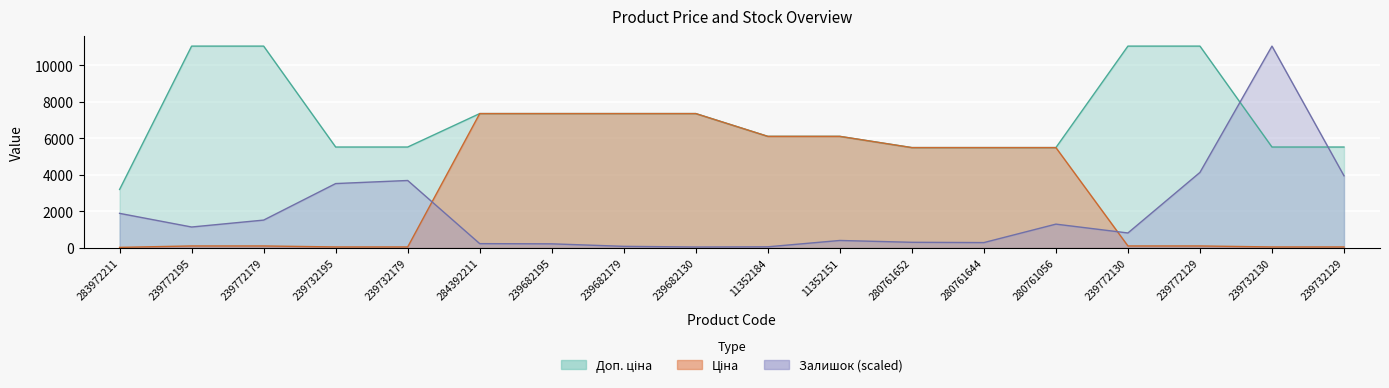

What are all the series names shown in the legend?

Ціна, Доп. ціна, Залишок